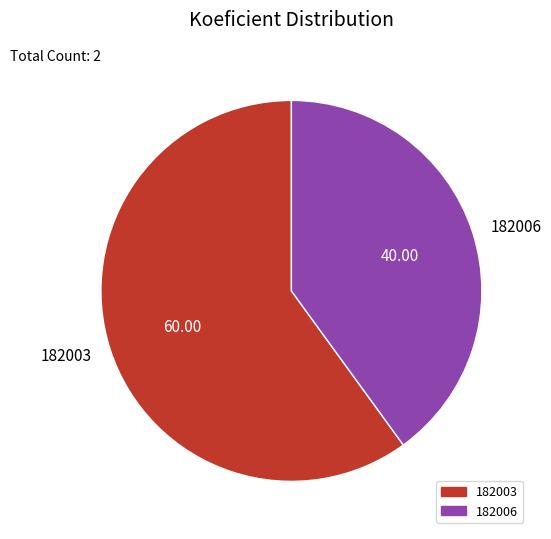

Count the number of slices in the pie.

2